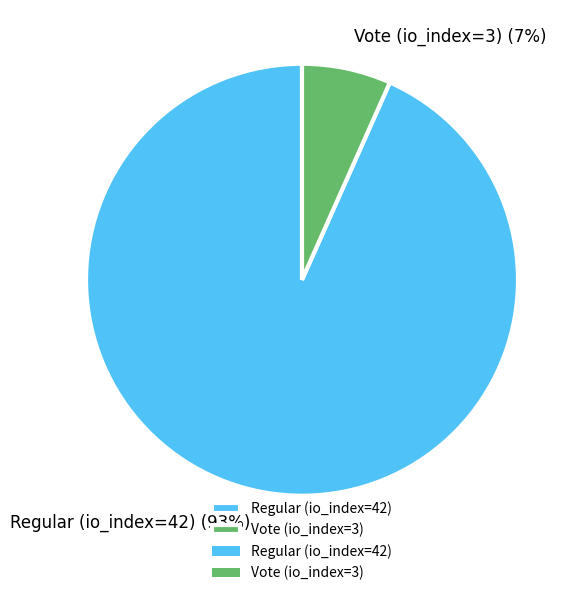

Between Regular (io_index=42) and Vote (io_index=3), which is larger?

Regular (io_index=42)